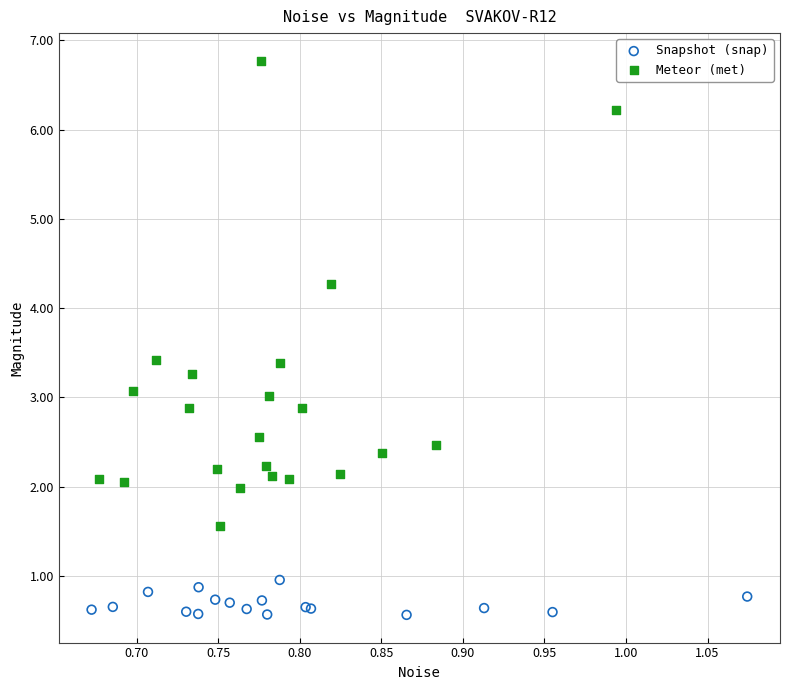

Which series contains the lowest Y value?

Snapshot (snap)